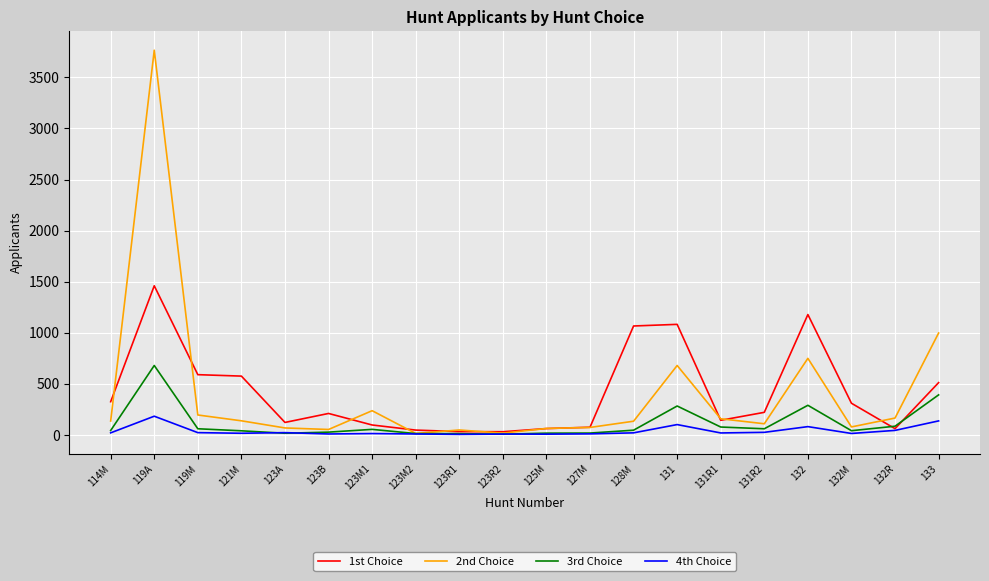

What is the approximate value of 2nd Choice at 127M?

71